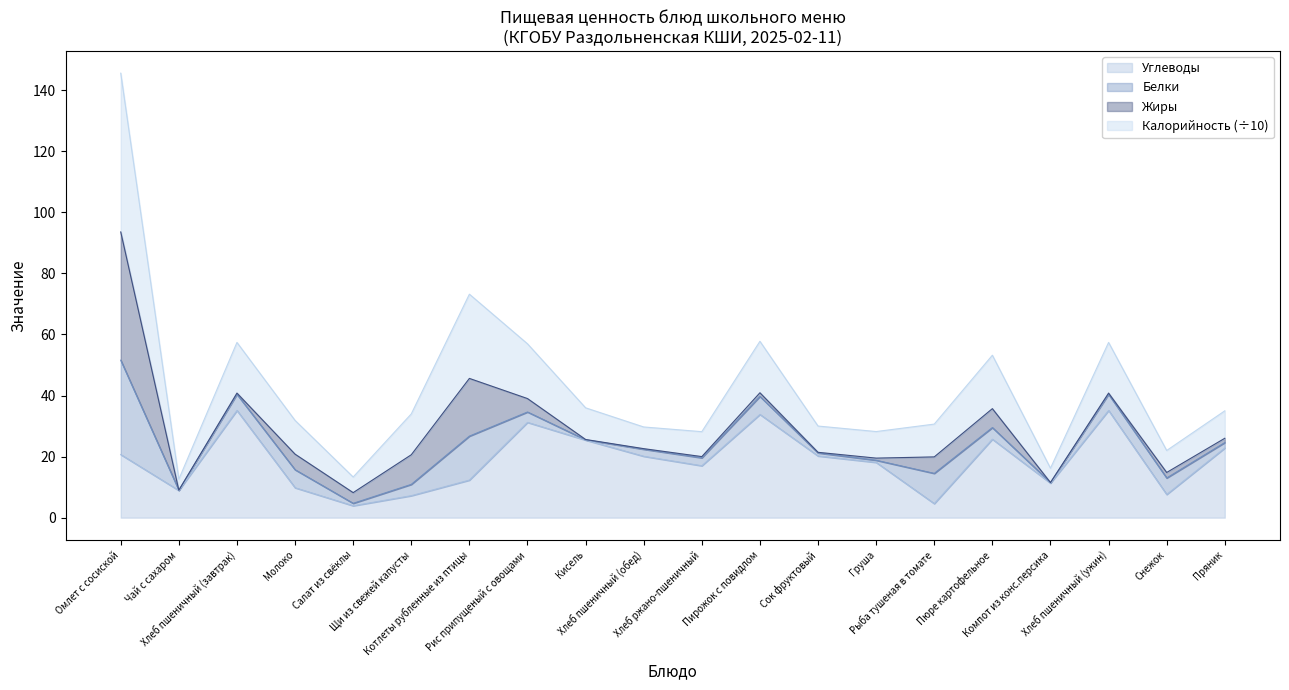

True or false: Калорийность and Углеводы cross at least once.

False